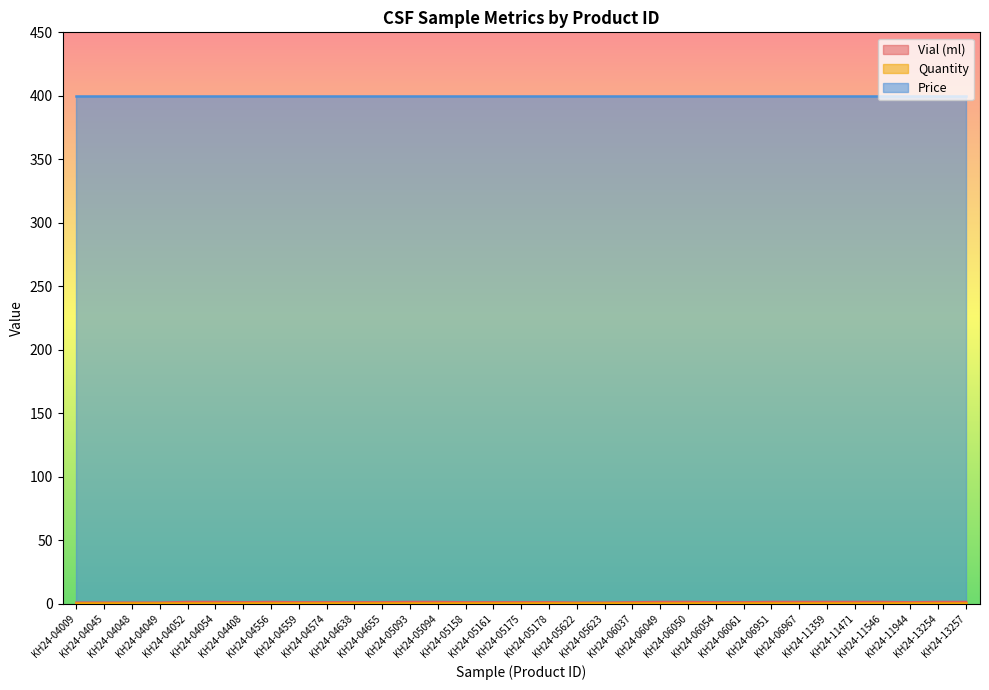

What is the highest value of the Quantity series?

1.0